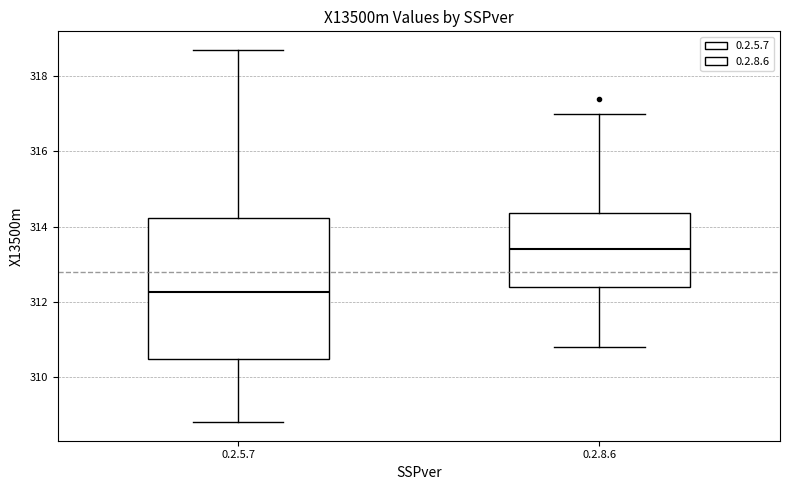

Reading left to right, transcribe this box plot: for each box, give where its median line is, the range the box spans, and where its two whiskers end, as read against the y-axis. The values are not printed on the chart, so give them approximately, as read against the axis.

0.2.5.7: median 312.2, box 310.4 to 314.2, whiskers 308.8 to 318.8
0.2.8.6: median 313.4, box 312.4 to 314.4, whiskers 310.8 to 317.0